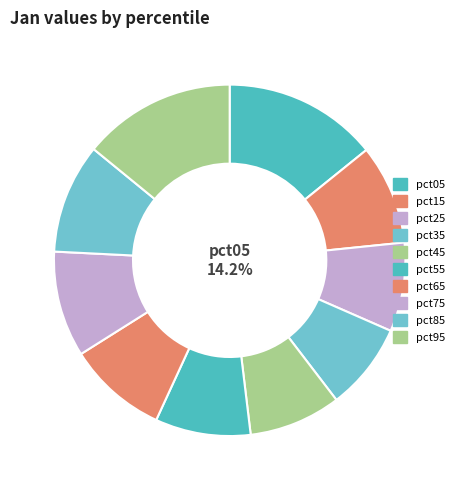

Does any single category account for the majority?

No